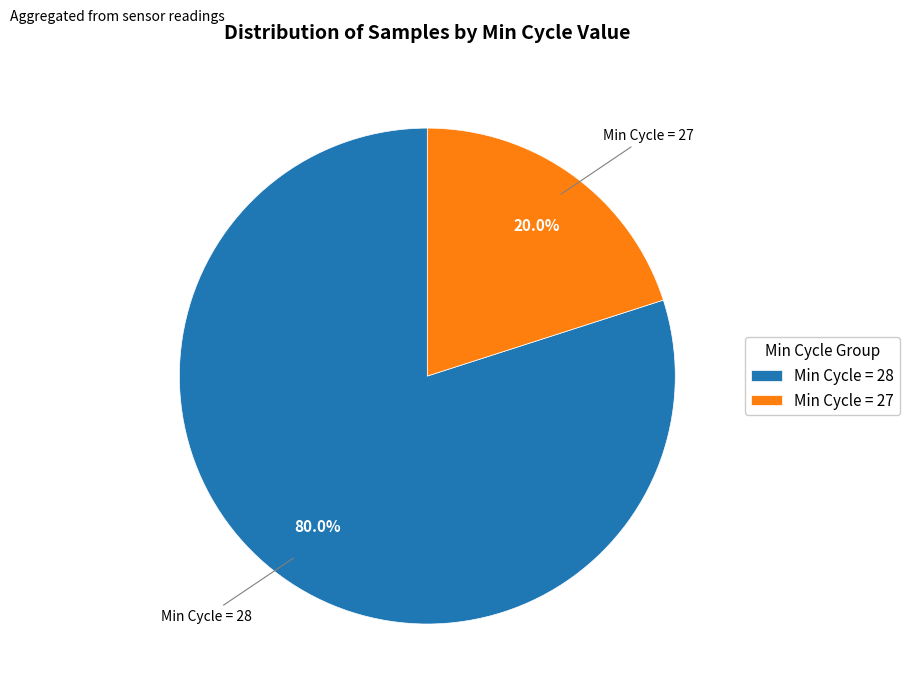

How many segments does this pie chart have?

2